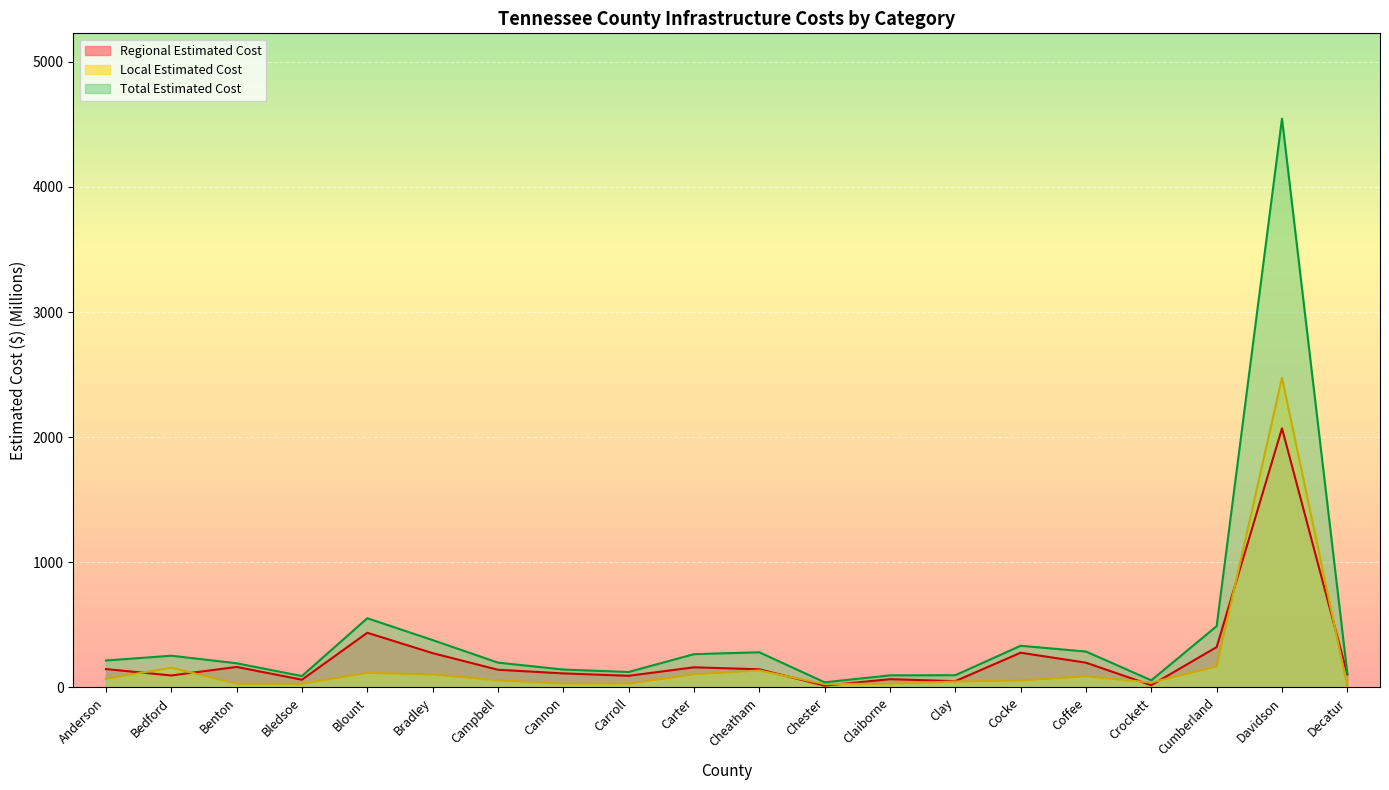

At Davidson, list the series in order from smallest to largest.

Regional Estimated Cost, Local Estimated Cost, Total Estimated Cost